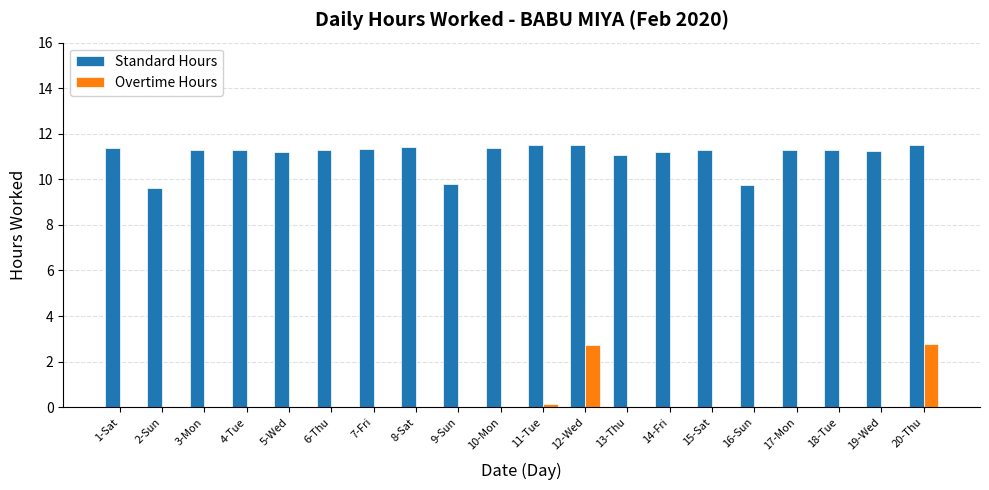

What is the total value across all series at 1-Sat?

11.4